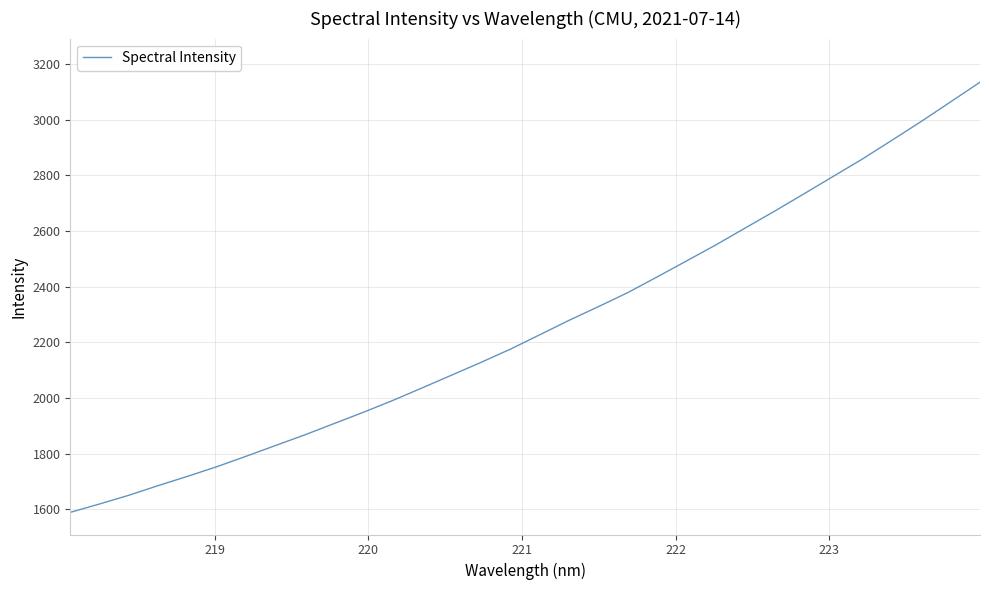

What is the maximum value shown in the chart?

3134.0